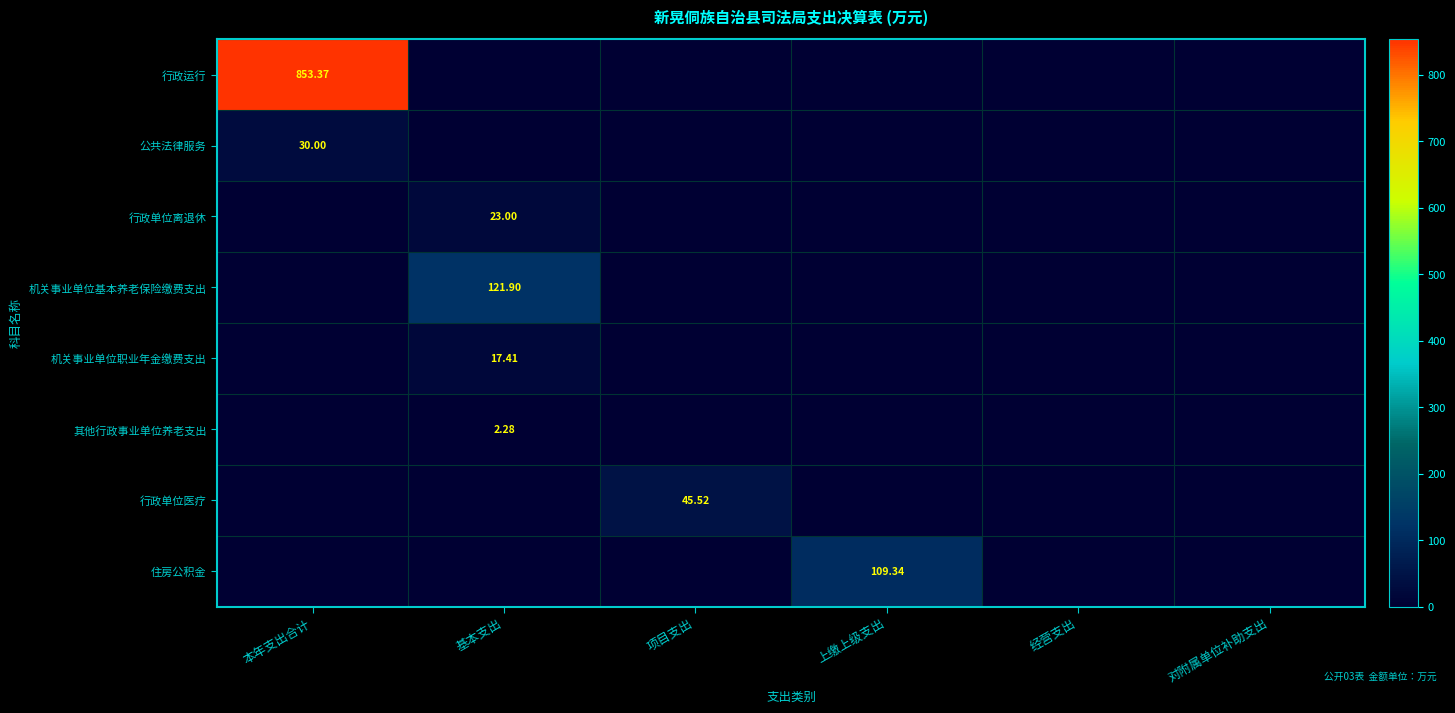

Rank the series by their maximum value, from highest to lowest.

行政运行, 机关事业单位基本养老保险缴费支出, 住房公积金, 行政单位医疗, 公共法律服务, 行政单位离退休, 机关事业单位职业年金缴费支出, 其他行政事业单位养老支出